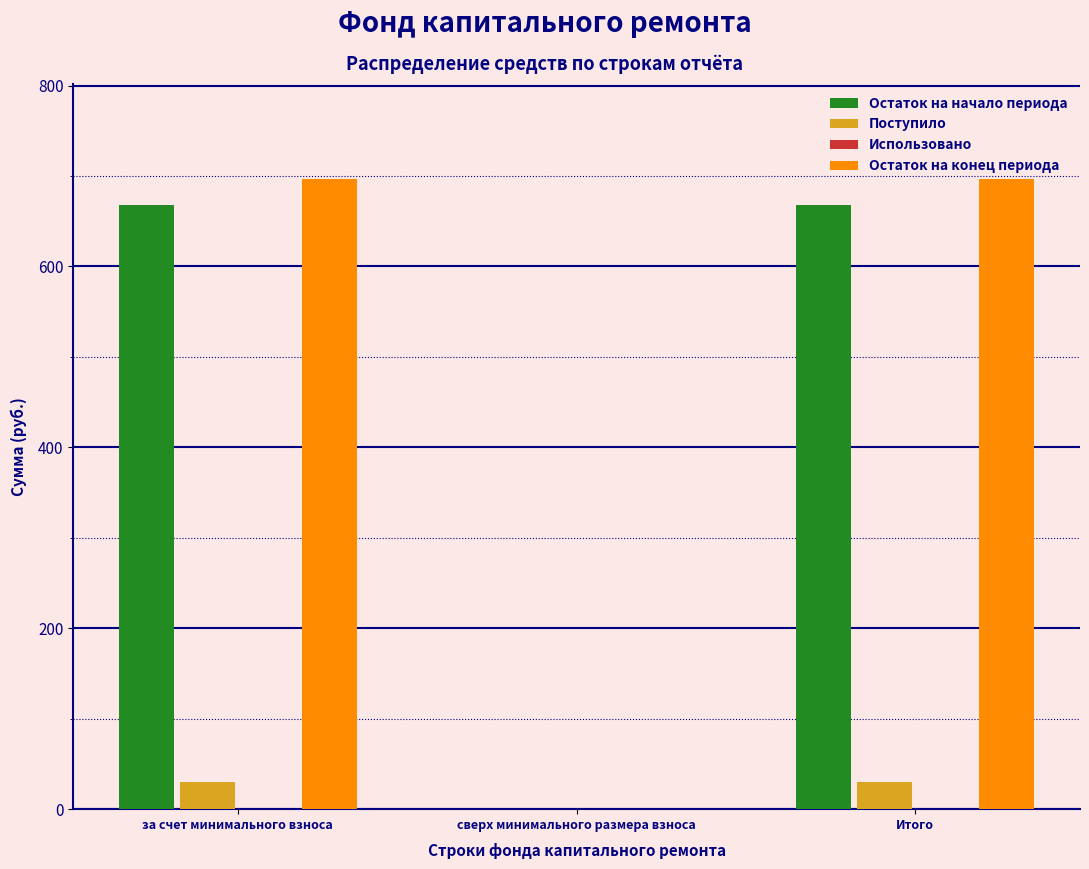

What is the maximum value for Остаток на начало периода?

667.6